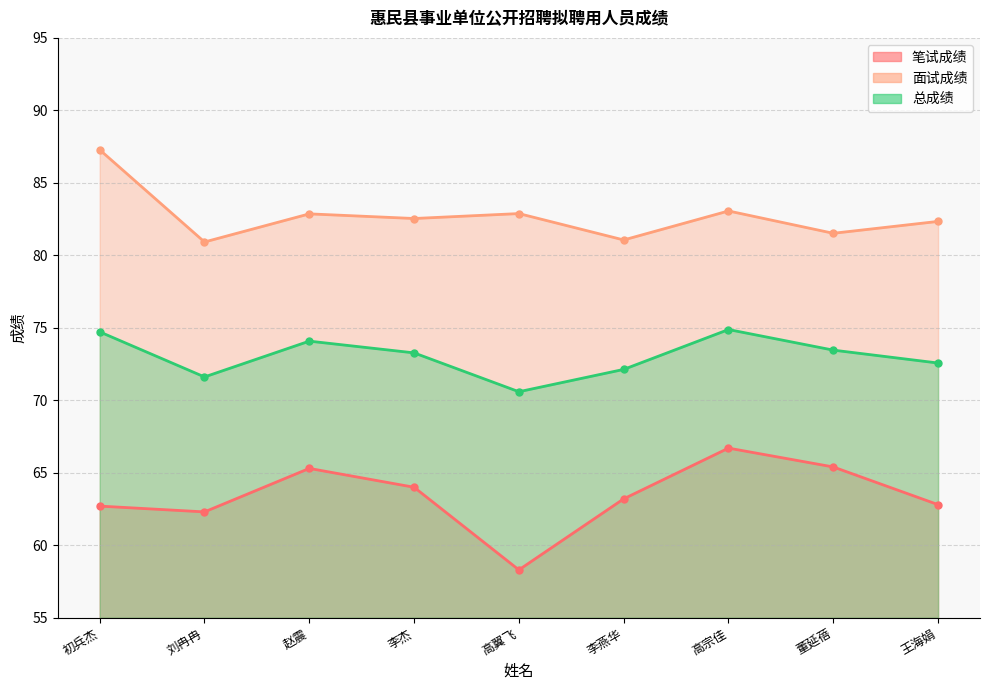

How many distinct data groups are displayed?

3